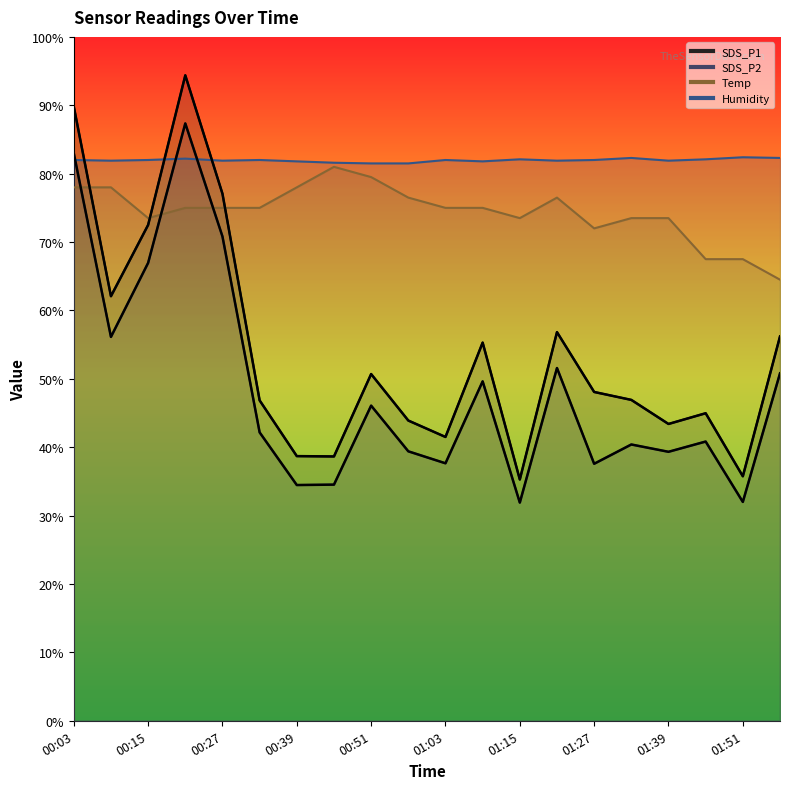

What is the average value of the Temp series?

74.4